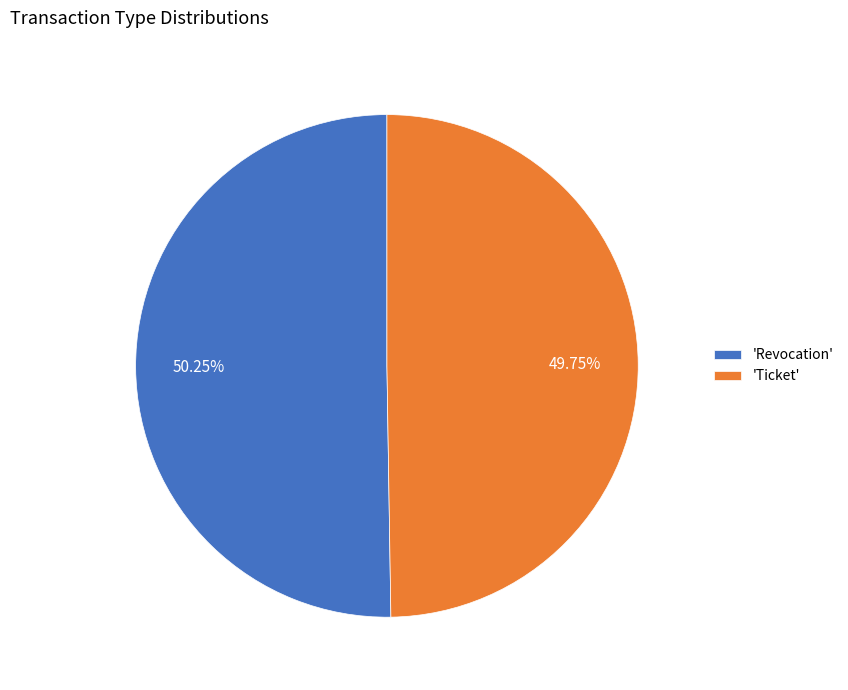

Which slice is the largest?

'Revocation'